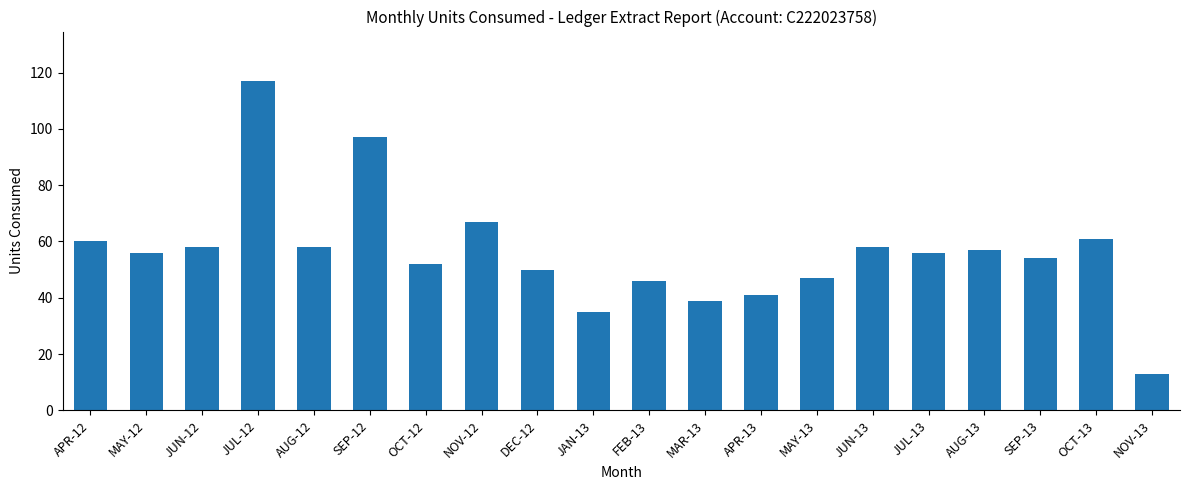

Reading left to right, what are all the values shown in this chart?

APR-12=60	MAY-12=56	JUN-12=58	JUL-12=117	AUG-12=58	SEP-12=97	OCT-12=52	NOV-12=67	DEC-12=50	JAN-13=35	FEB-13=46	MAR-13=39	APR-13=41	MAY-13=47	JUN-13=58	JUL-13=56	AUG-13=57	SEP-13=54	OCT-13=61	NOV-13=13